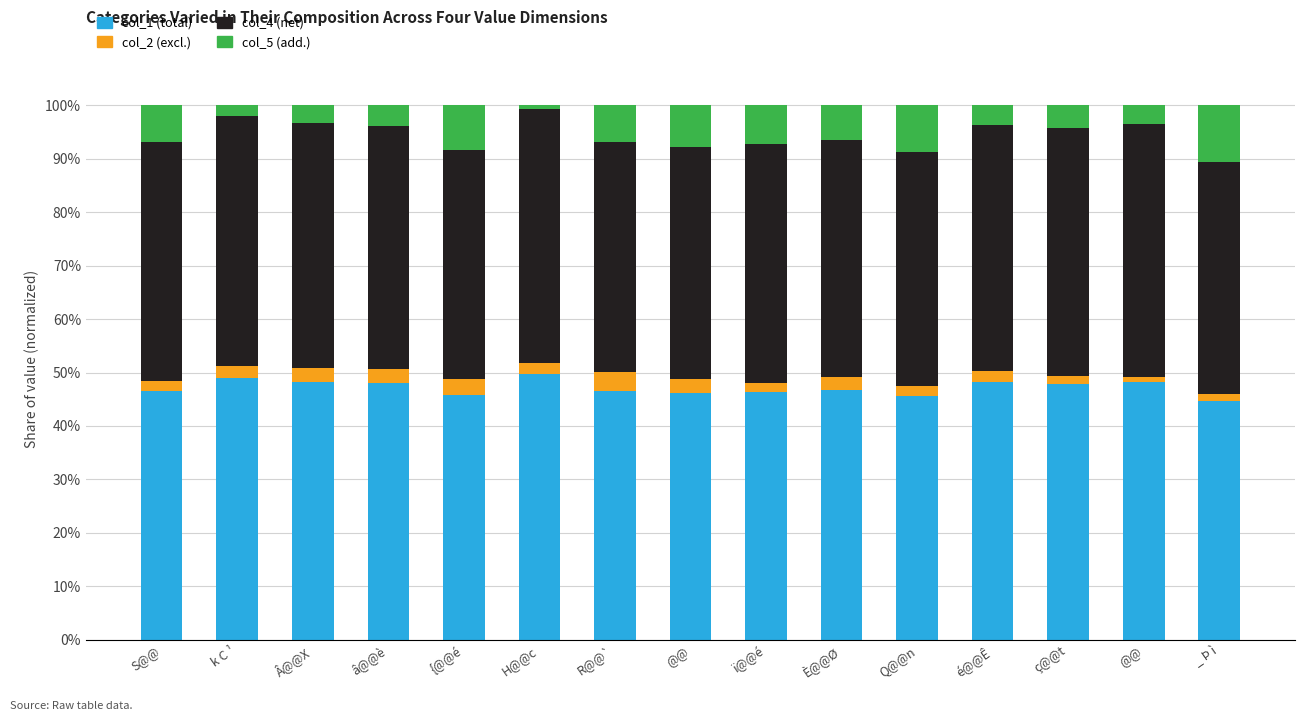

Between S@@ and ç@@t, which series saw the biggest shift?

col_5 (add.)